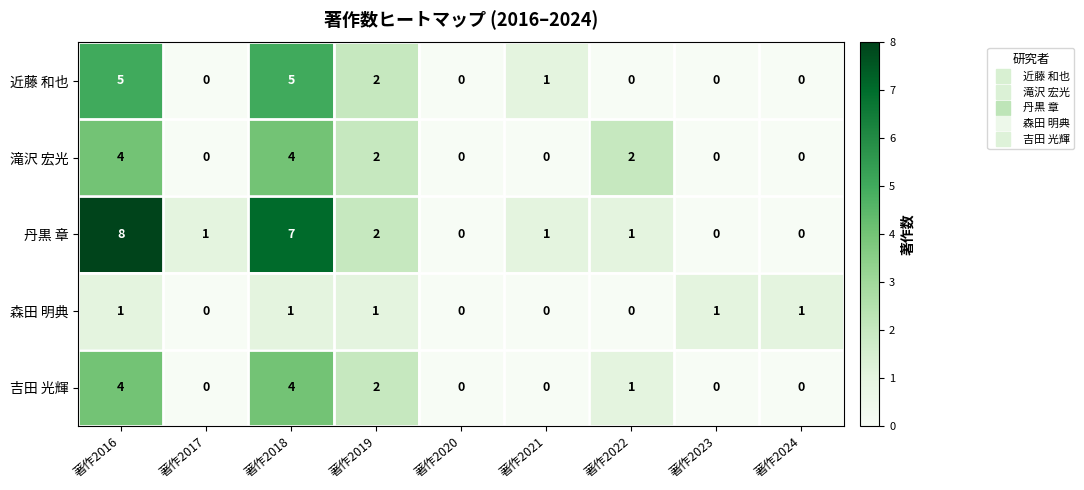

What is the total value across all series at 著作2022?

4